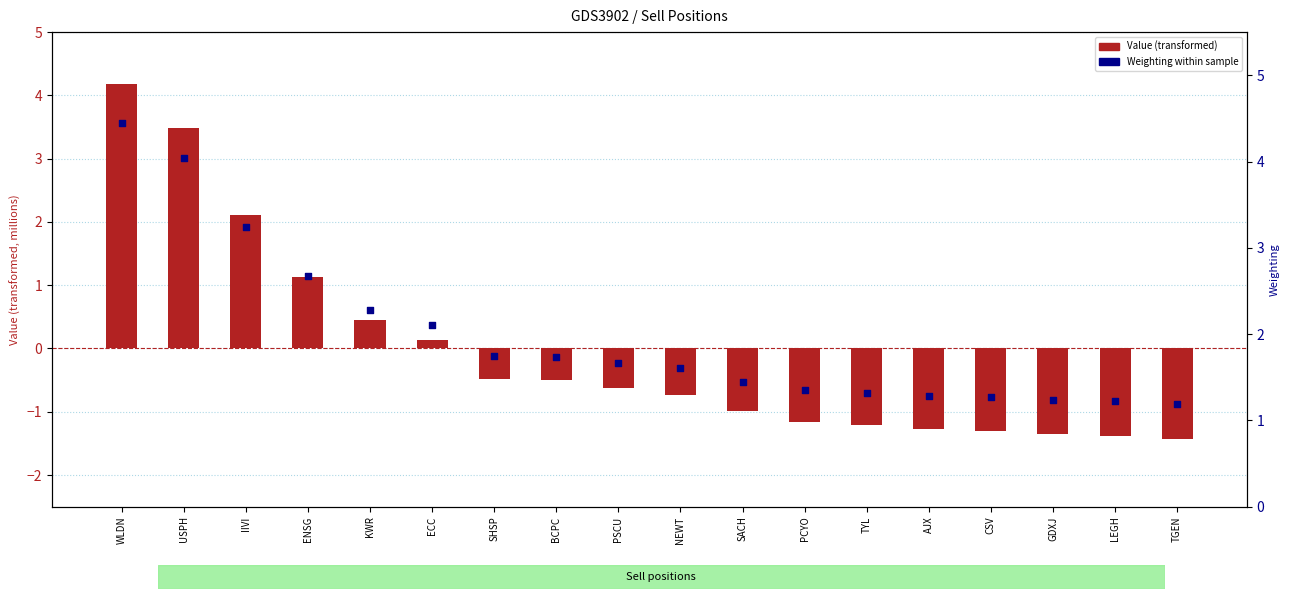

What is the total value across all series at GDXJ?

-0.1